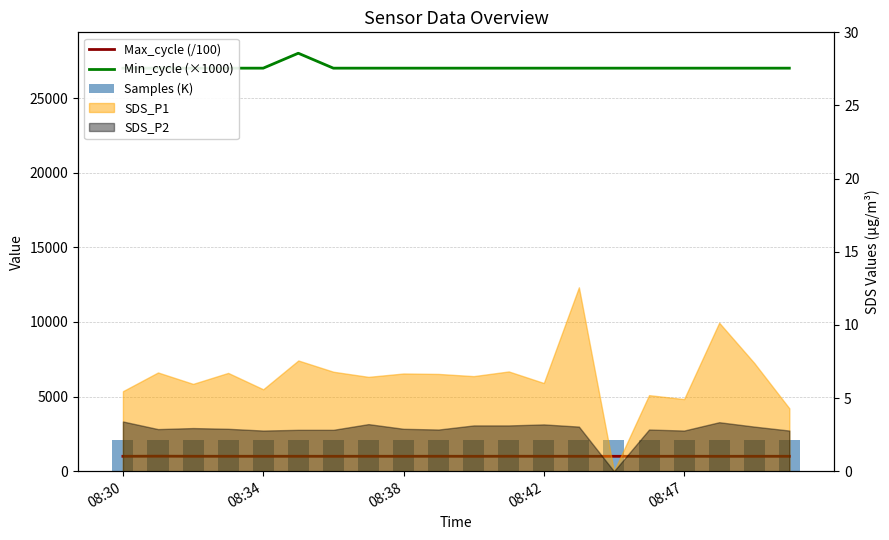

The Samples (K) series shows 3371.8 at 10. True or false?

False